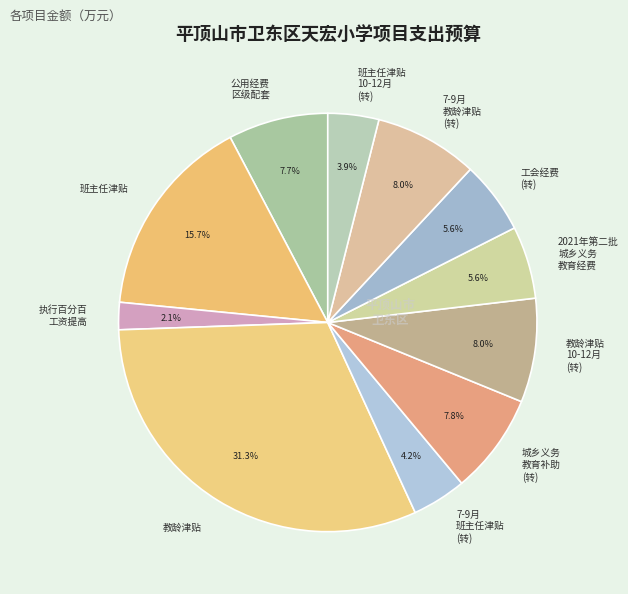

How much of the chart is everything except 班主任津贴 10-12月 (转)?

96.1%